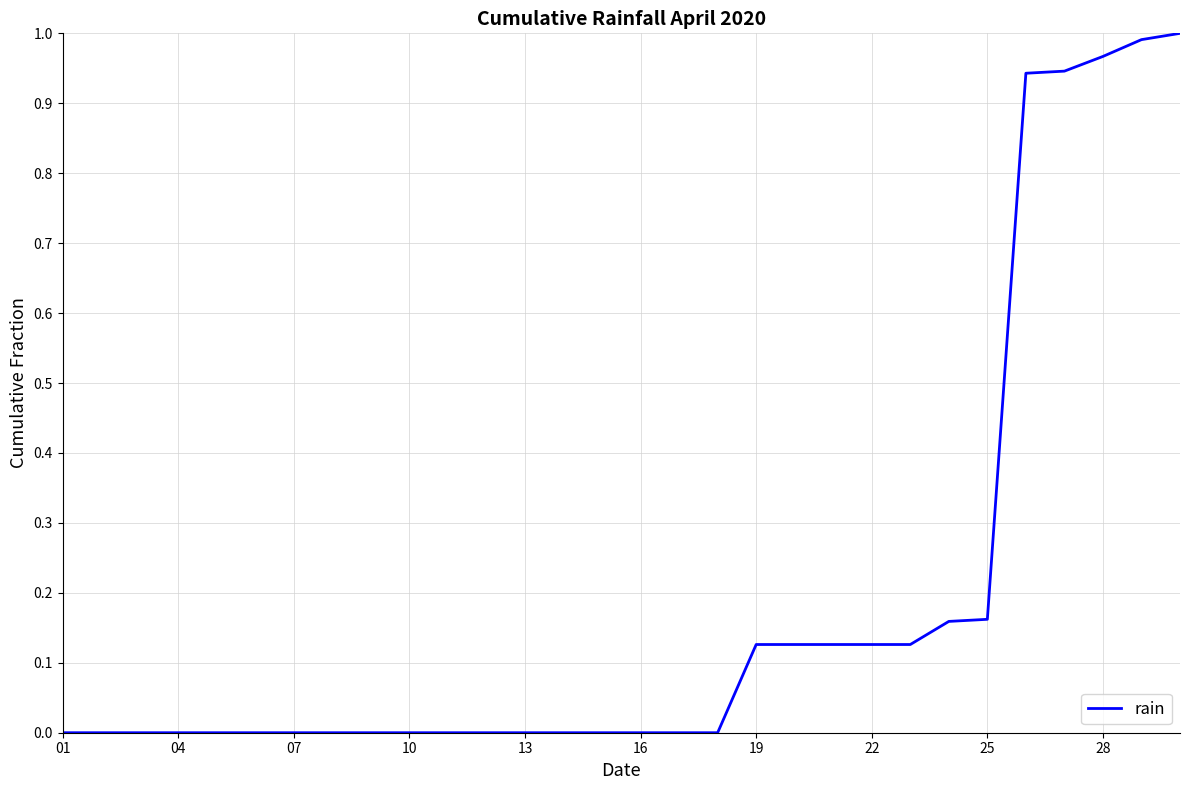

What is the maximum value shown in the chart?

1.0